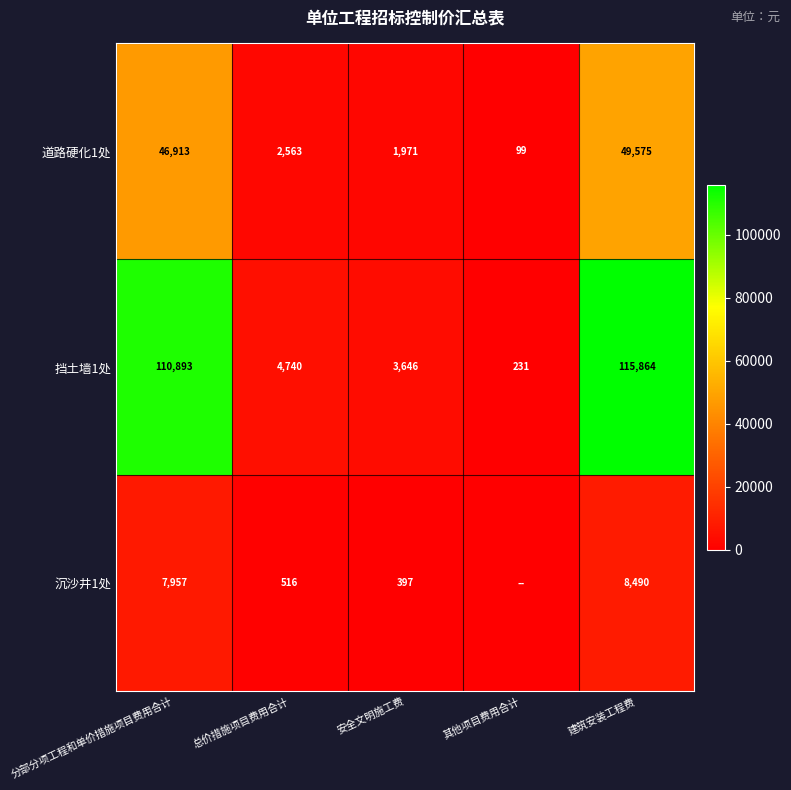

At which label does 道路硬化1处 first exceed 2563?

分部分项工程和单价措施项目费用合计